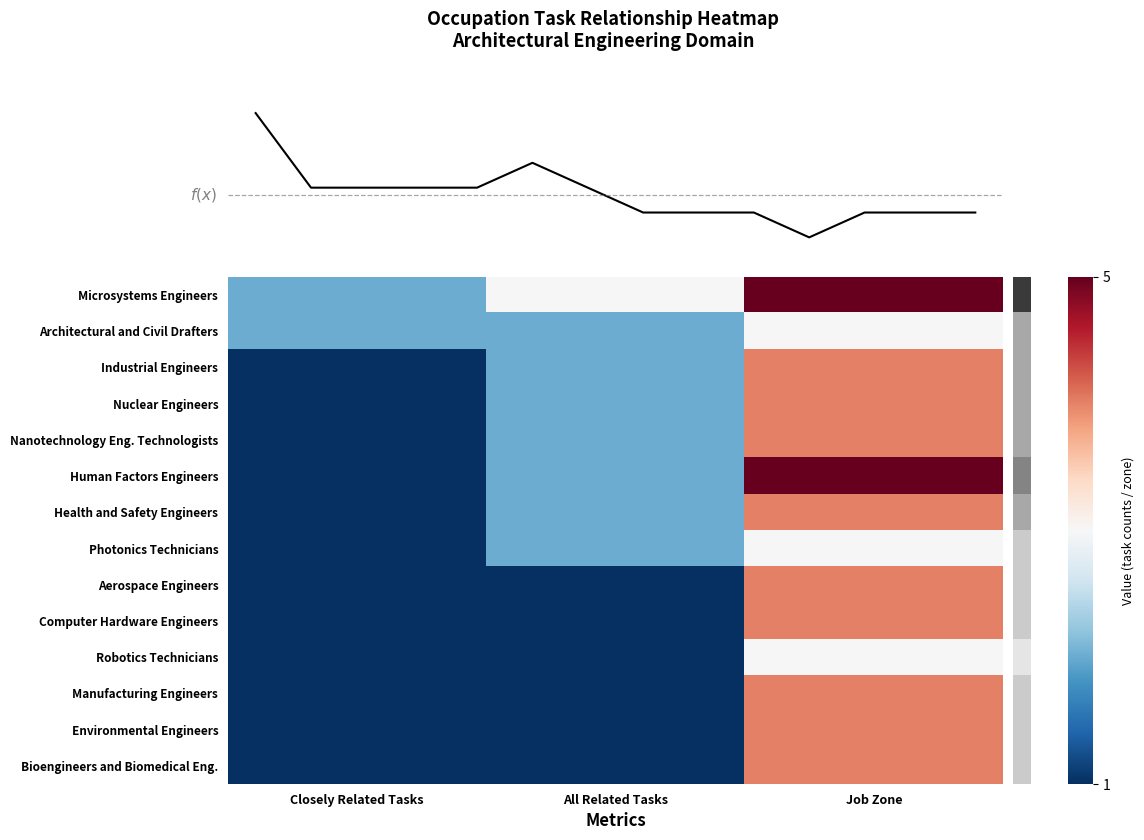

Reading left to right, list all the values displayed in this chart.

Microsystems Engineers: Closely Related Tasks=2	All Related Tasks=3	Job Zone=5
Architectural and Civil Drafters: Closely Related Tasks=2	All Related Tasks=2	Job Zone=3
Industrial Engineers: Closely Related Tasks=1	All Related Tasks=2	Job Zone=4
Nuclear Engineers: Closely Related Tasks=1	All Related Tasks=2	Job Zone=4
Nanotechnology Eng. Technologists: Closely Related Tasks=1	All Related Tasks=2	Job Zone=4
Human Factors Engineers: Closely Related Tasks=1	All Related Tasks=2	Job Zone=5
Health and Safety Engineers: Closely Related Tasks=1	All Related Tasks=2	Job Zone=4
Photonics Technicians: Closely Related Tasks=1	All Related Tasks=2	Job Zone=3
Aerospace Engineers: Closely Related Tasks=1	All Related Tasks=1	Job Zone=4
Computer Hardware Engineers: Closely Related Tasks=1	All Related Tasks=1	Job Zone=4
Robotics Technicians: Closely Related Tasks=1	All Related Tasks=1	Job Zone=3
Manufacturing Engineers: Closely Related Tasks=1	All Related Tasks=1	Job Zone=4
Environmental Engineers: Closely Related Tasks=1	All Related Tasks=1	Job Zone=4
Bioengineers and Biomedical Eng.: Closely Related Tasks=1	All Related Tasks=1	Job Zone=4